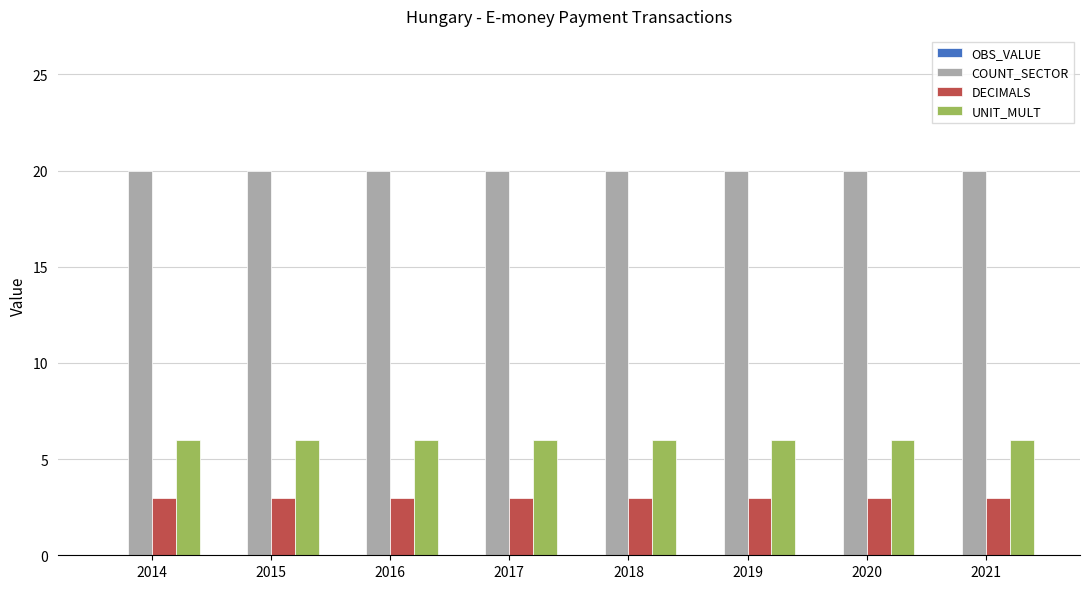

What is the value of the COUNT_SECTOR bar at the 7th from the left?

20